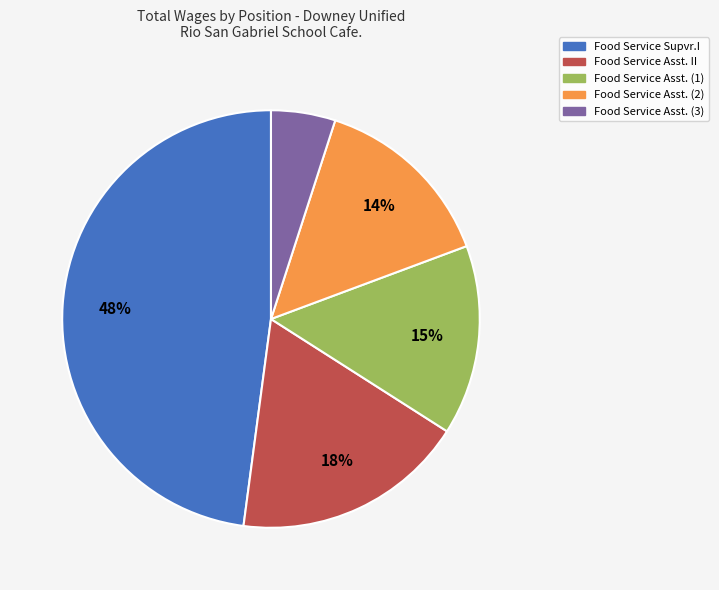

How many slices are in this pie chart?

5